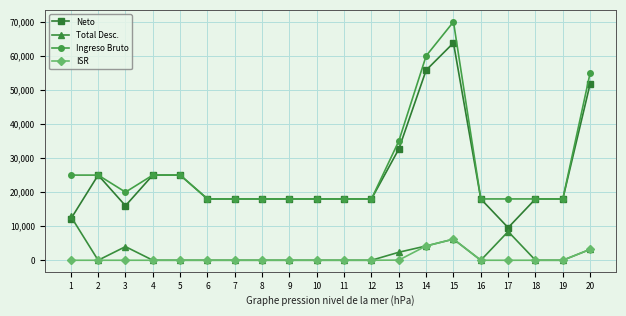

Which series has the widest spread of values?

Neto